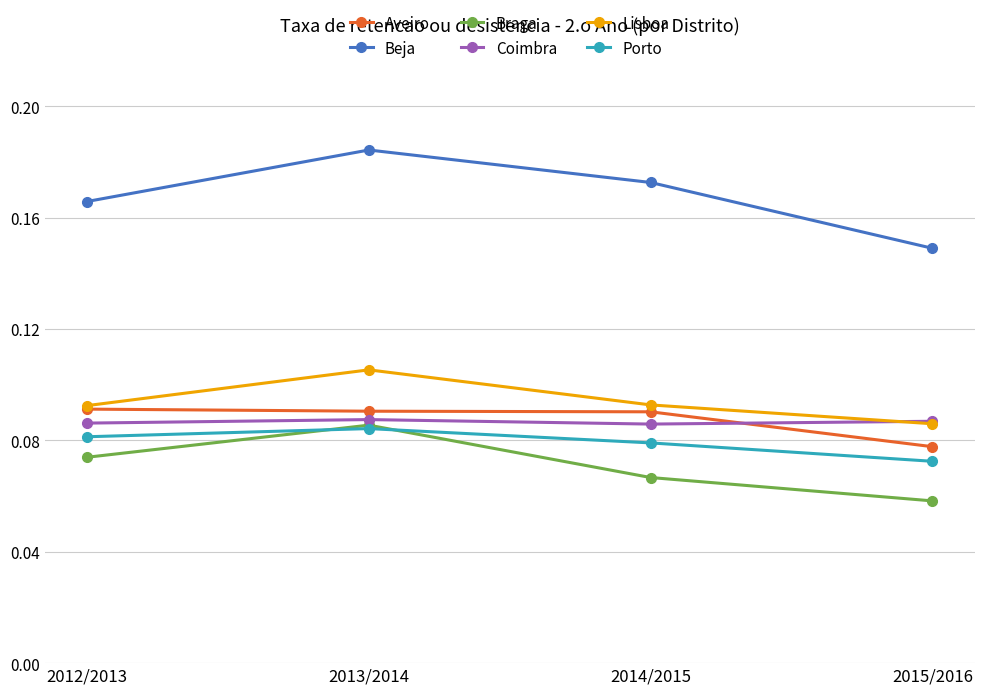

List the labels in order of Porto value, smallest first.

2015/2016, 2014/2015, 2012/2013, 2013/2014